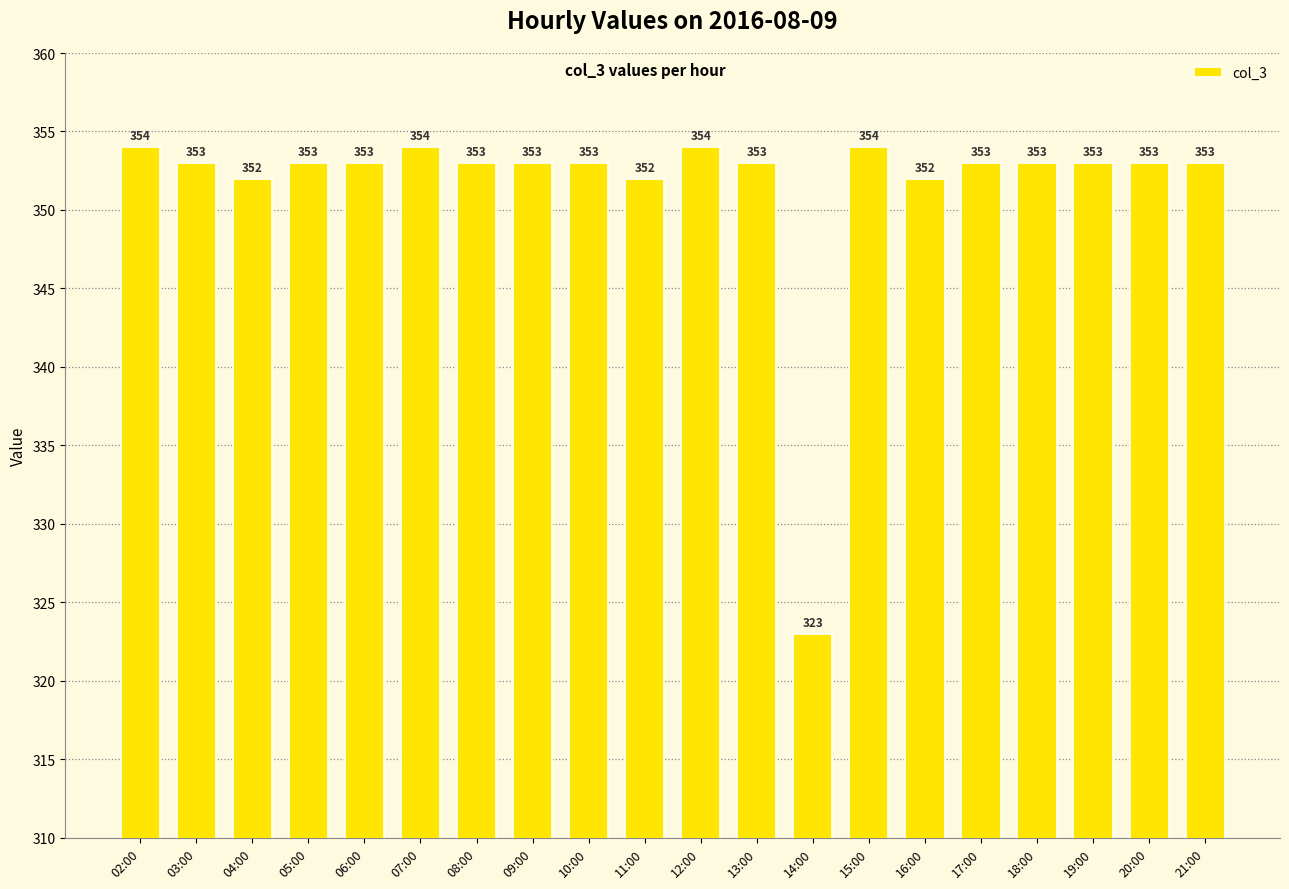

How many bars are there in total?

20